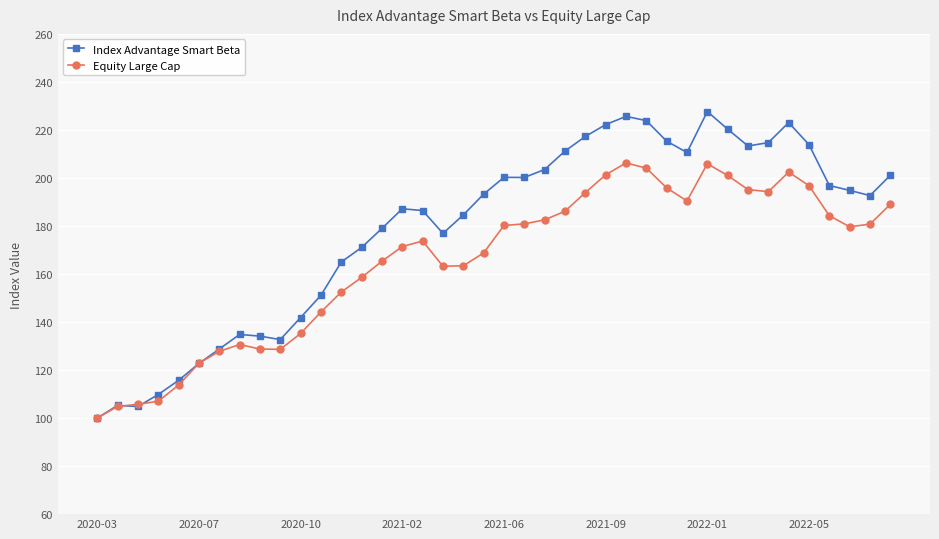

Which series has the largest range (max minus min)?

Index Advantage Smart Beta